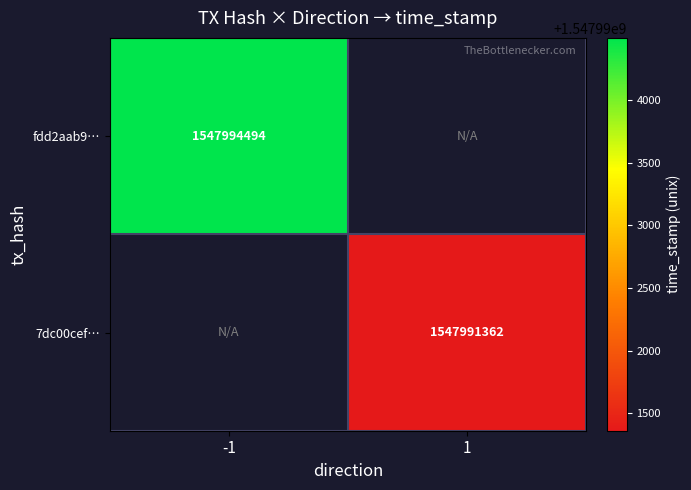

Count the number of data series in this chart.

2